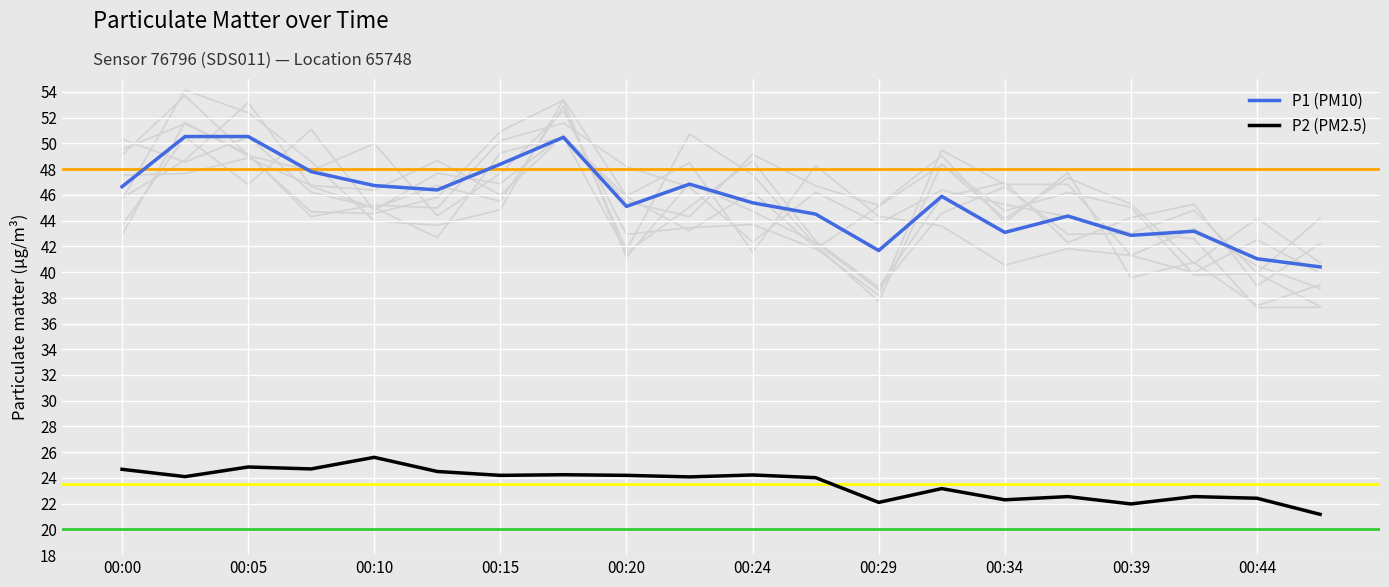

True or false: P1 (PM10) and P2 (PM2.5) intersect in this chart.

False